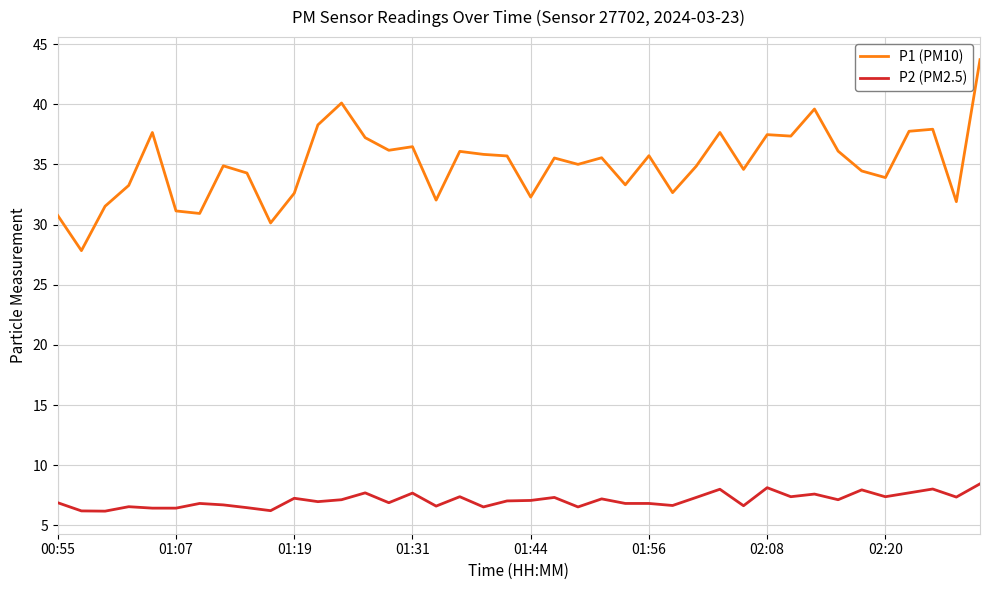

True or false: P1 (PM10) and P2 (PM2.5) intersect in this chart.

False